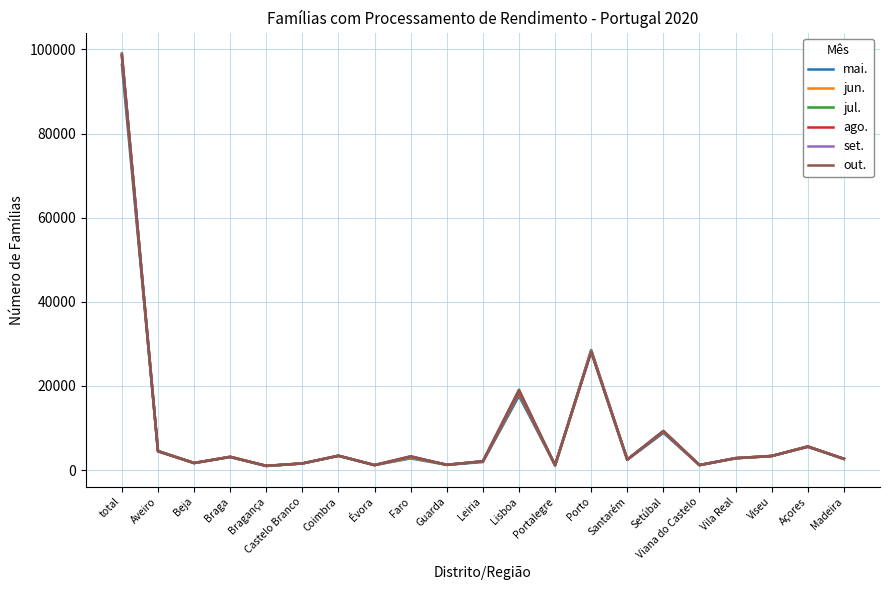

Which category has the highest value across all series?

total